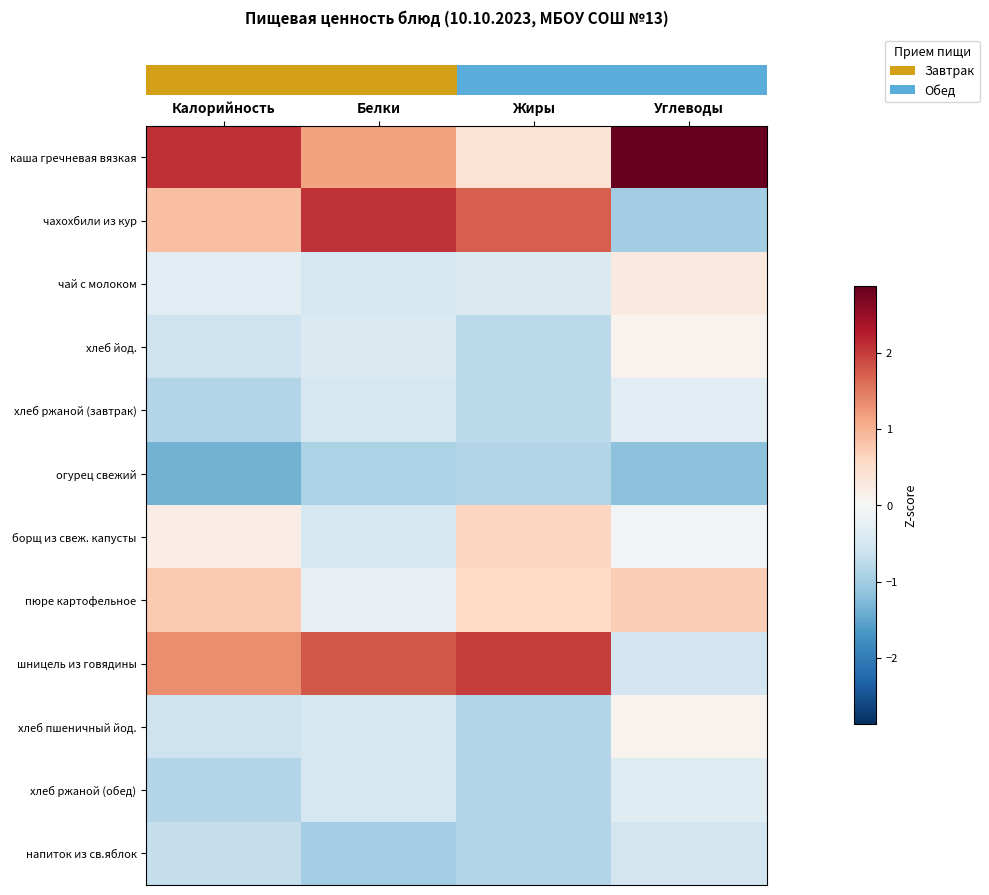

What is the spread (max minus min) of values at Белки?

3.0